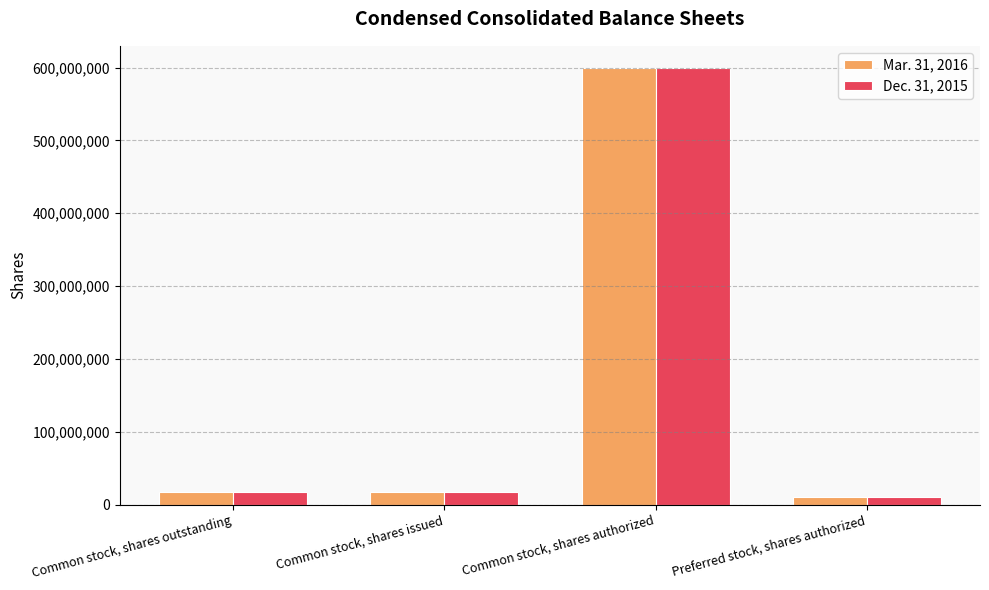

Is it true that Dec. 31, 2015 equals 600000000 at Common stock, shares authorized?

True